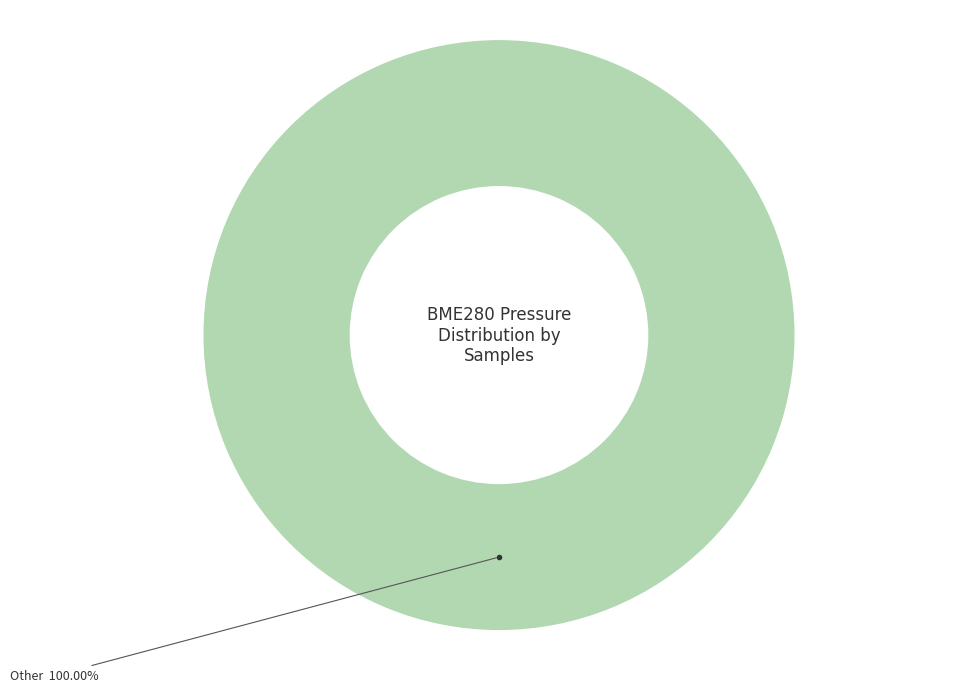

Does any single category account for the majority?

Yes